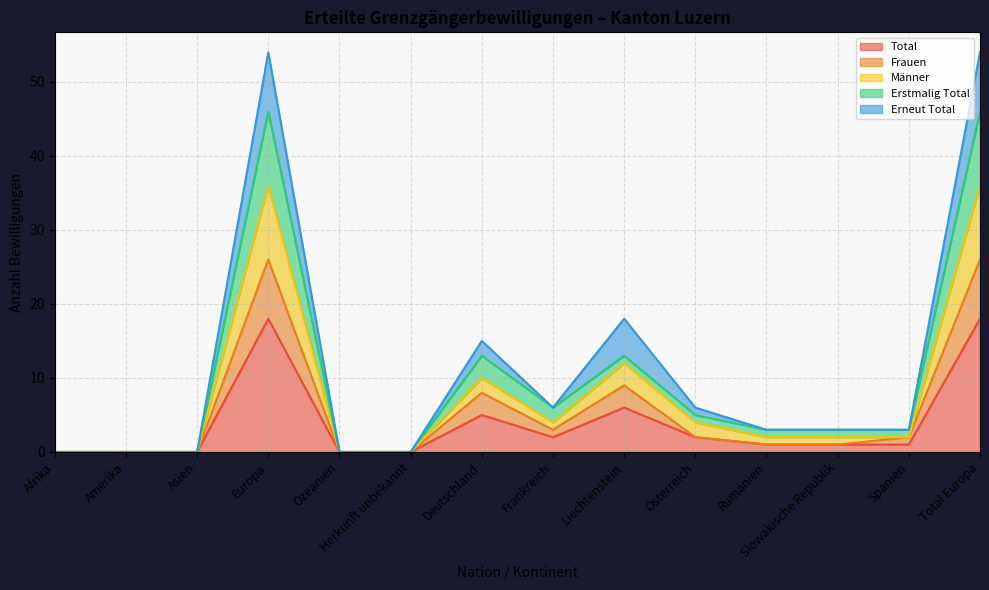

What is the highest value of the Total series?

18